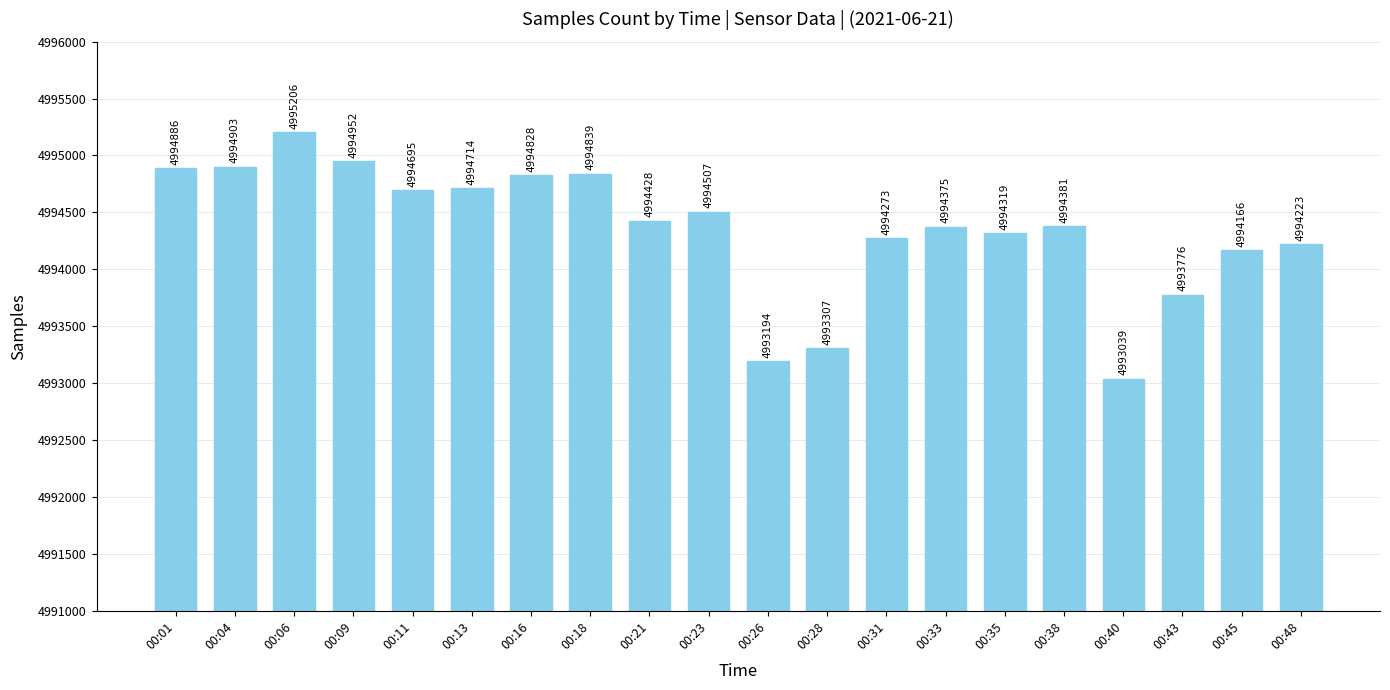

What is the maximum value shown in the chart?

4995206